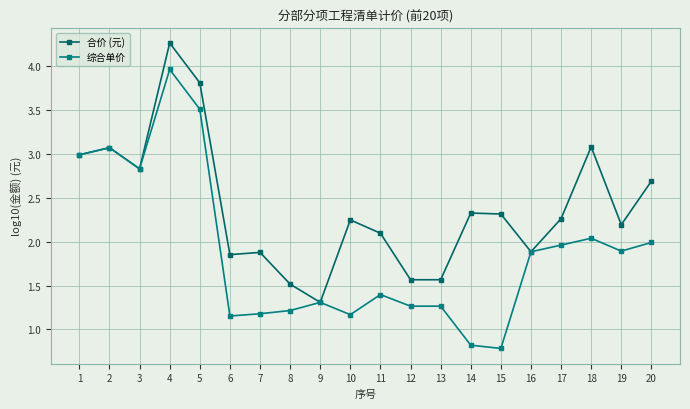

True or false: 综合单价 and 合价 (元) cross at least once.

False